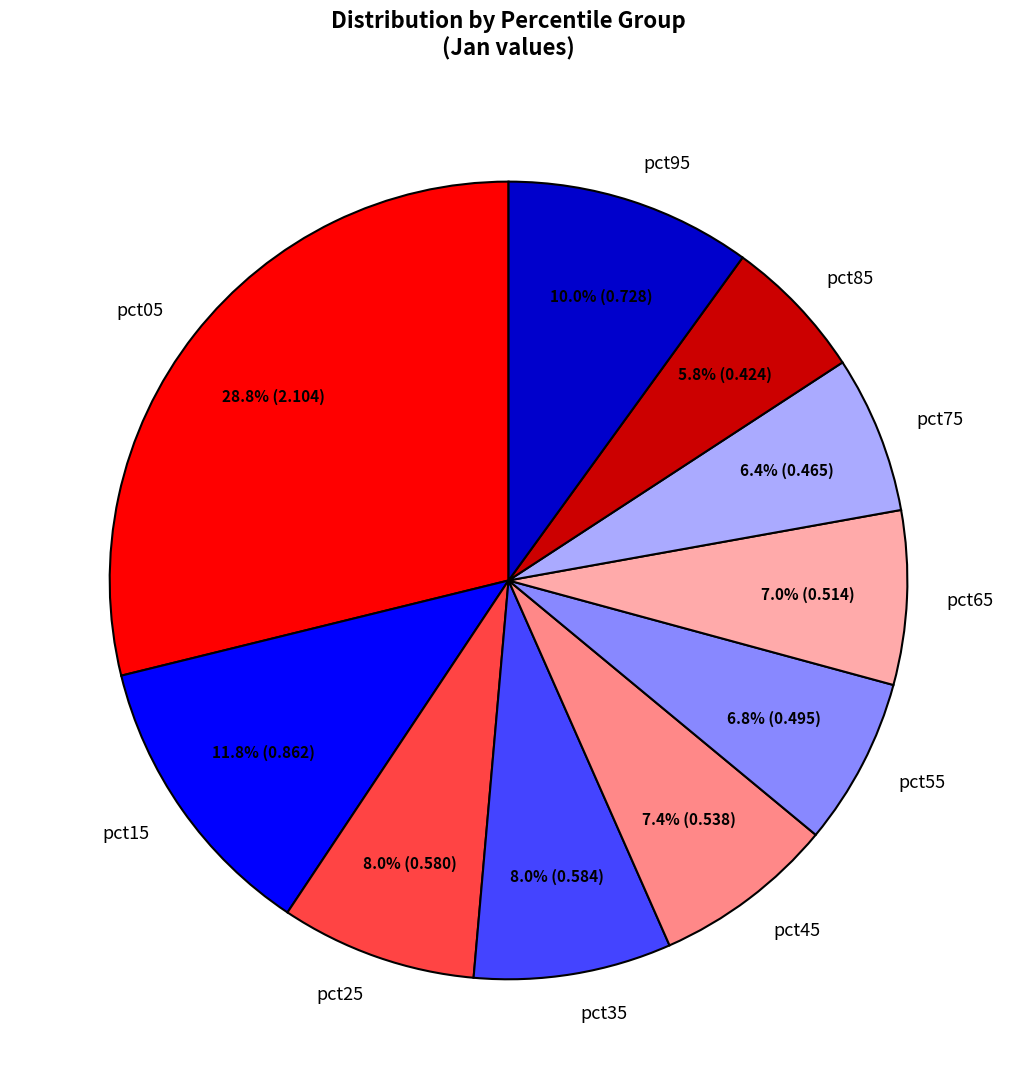

To the nearest percent, what portion does pct05 represent?

29%